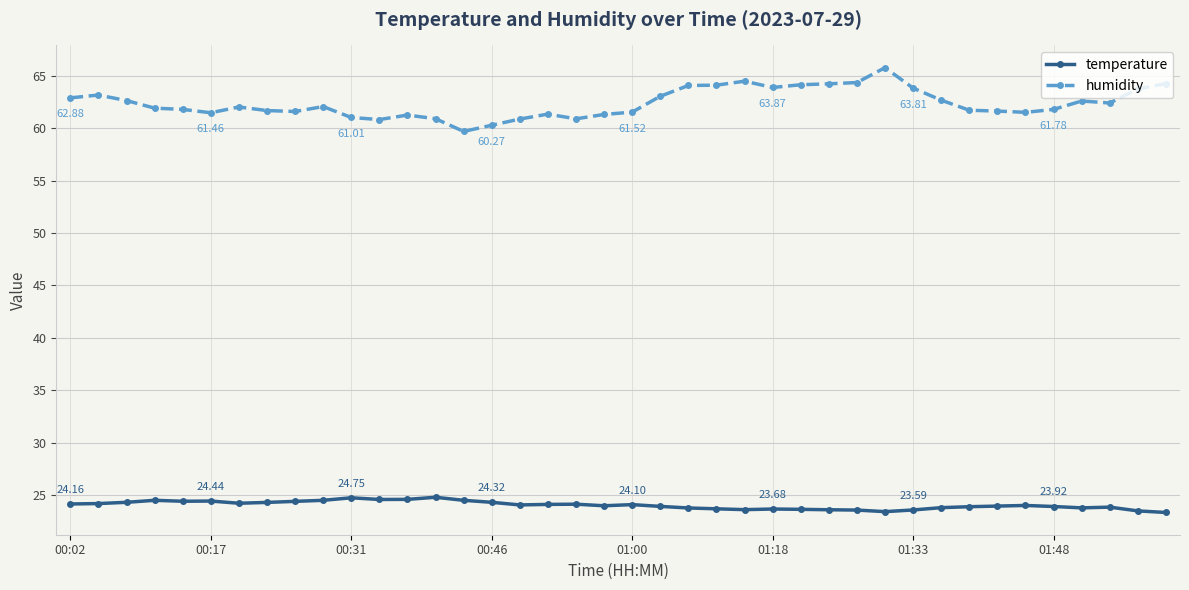

List the series in order of their overall mean, lowest first.

temperature, humidity